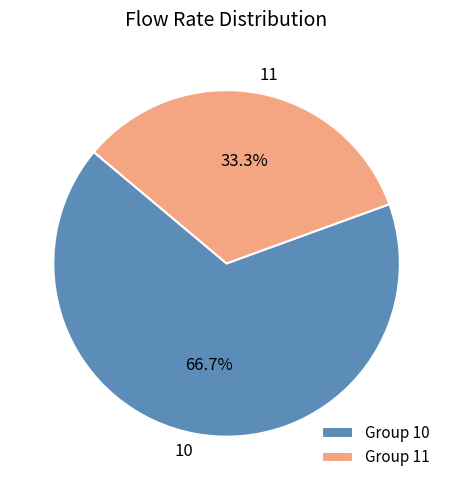

True or false: 10 accounts for 67% of the total.

True